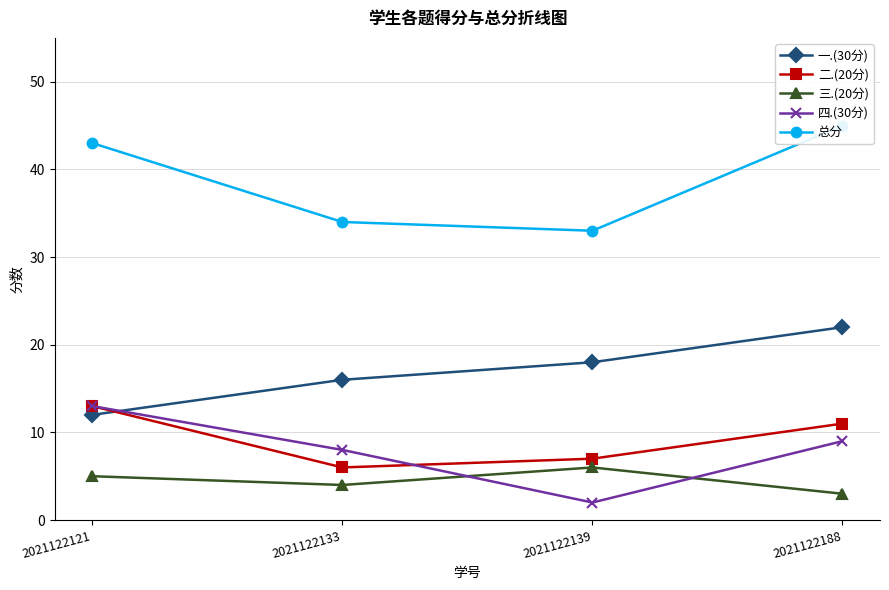

At how many categories does at least one series exceed 6?

4